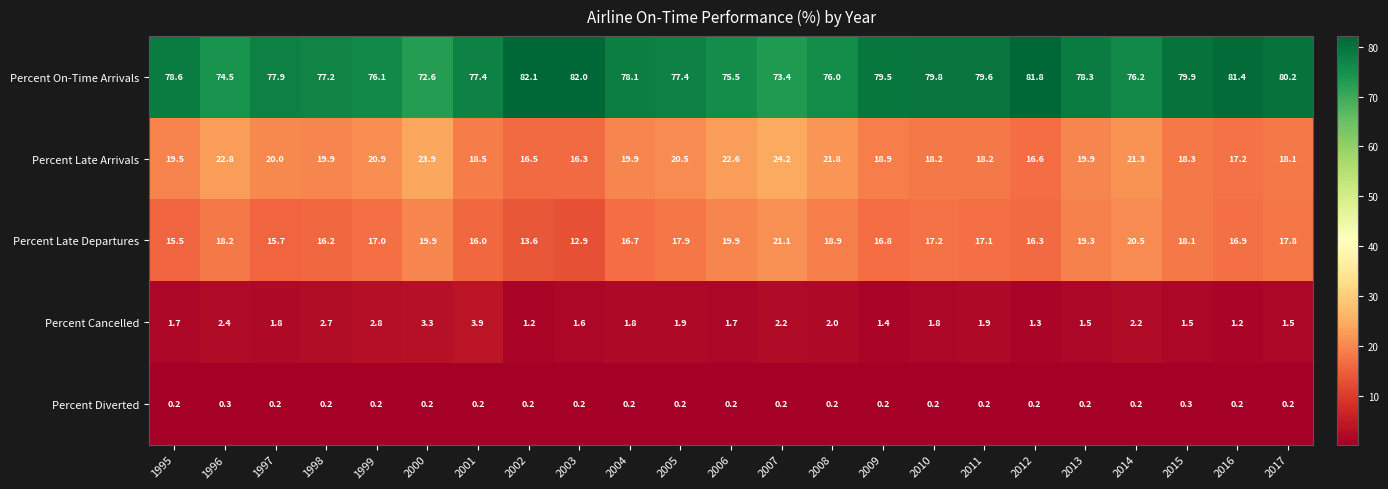

How many categories are shown in the chart?

23